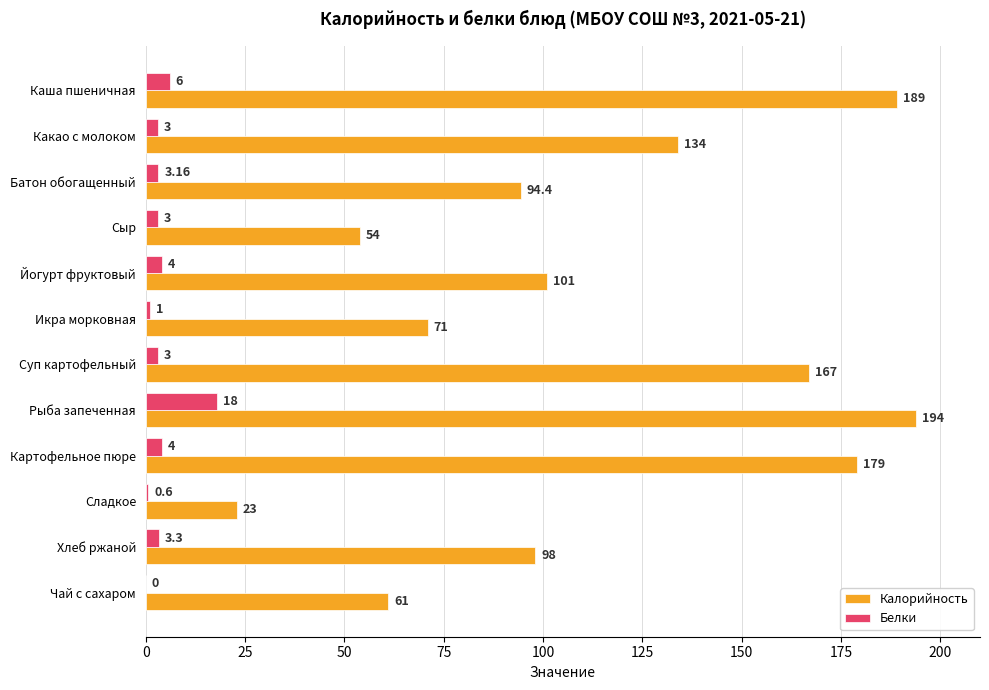

What is the sum of the Калорийность values at Сладкое and Каша пшеничная?

212.0